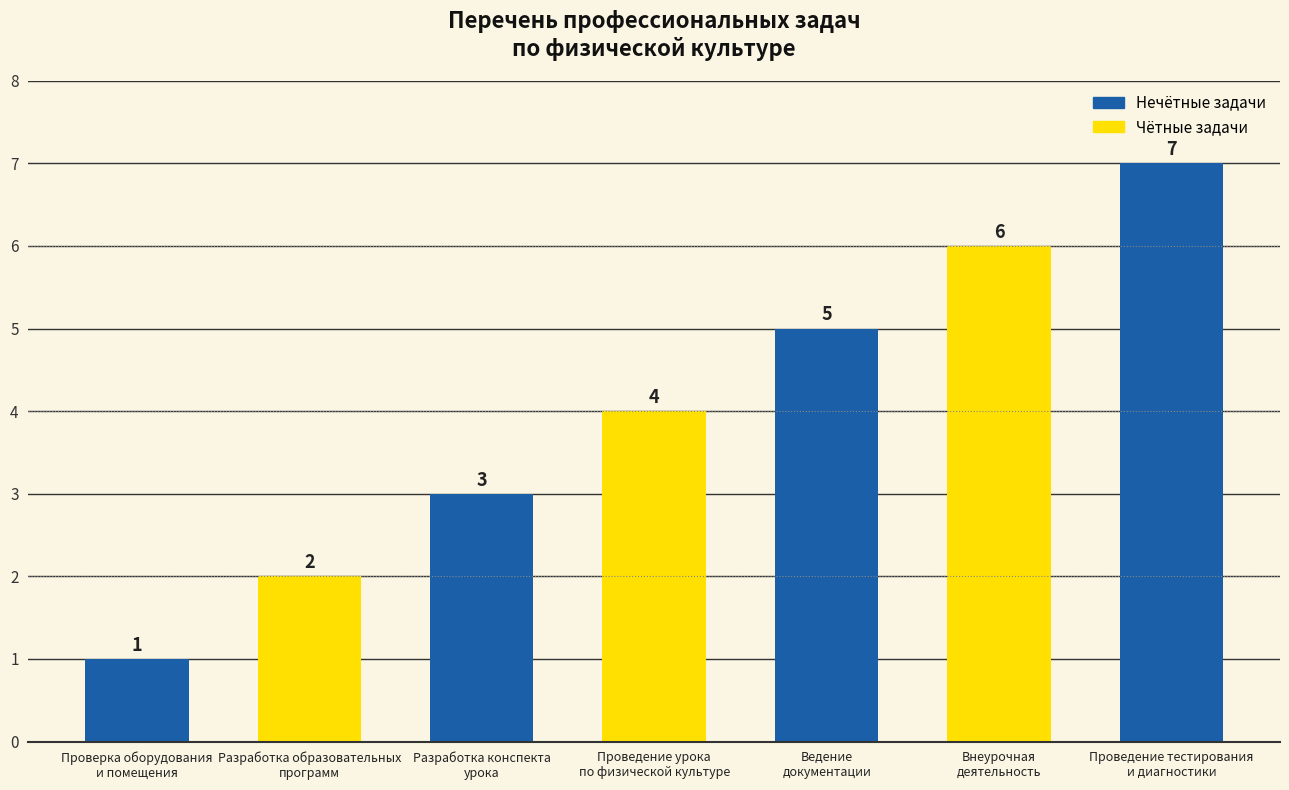

Between Проведение урока
по физической культуре and Проверка оборудования
и помещения, which is larger?

Проведение урока
по физической культуре